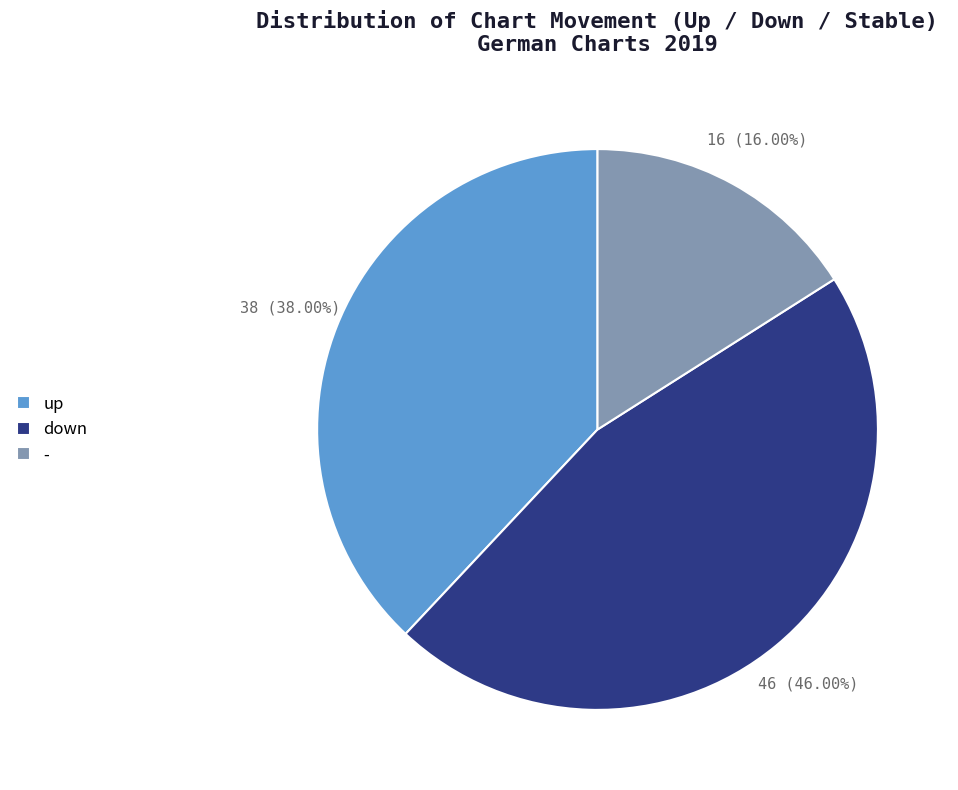

Which category has the biggest portion of the pie?

down